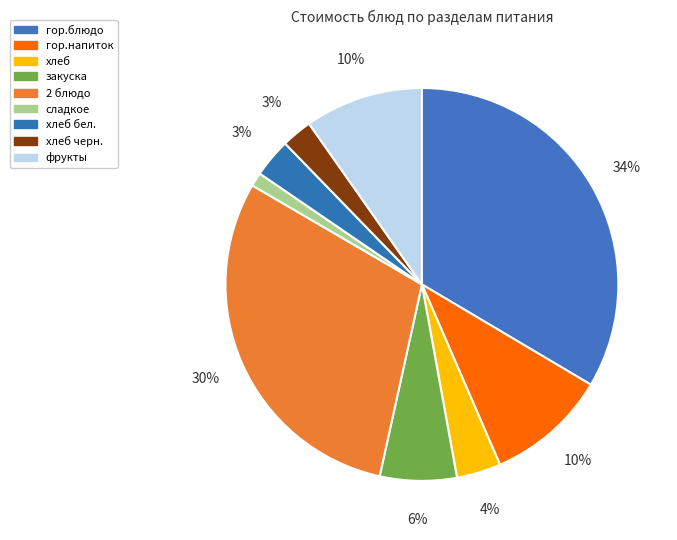

To the nearest percent, what percentage of the pie is хлеб черн.?

3%